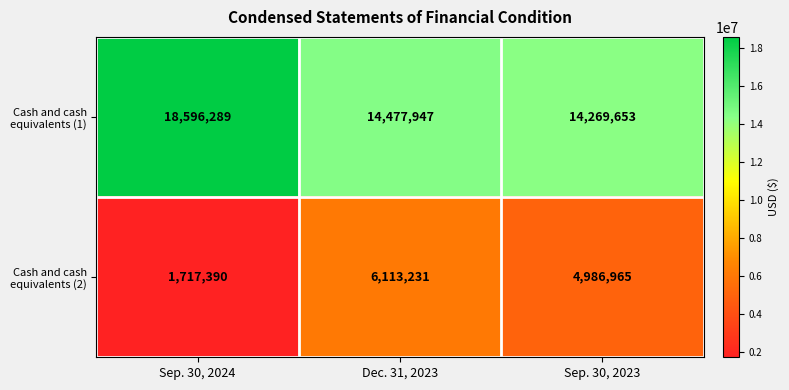

True or false: Cash and cash equivalents (1) has a value of 19900844 at Dec. 31, 2023.

False